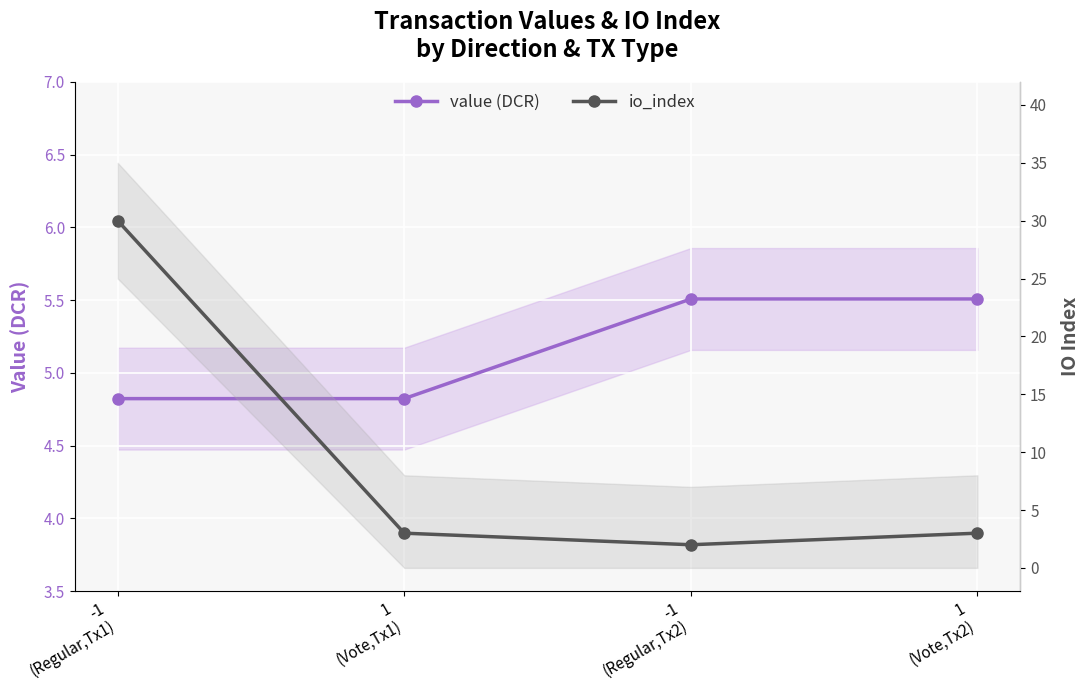

How many values in the io_index series exceed 3?

1